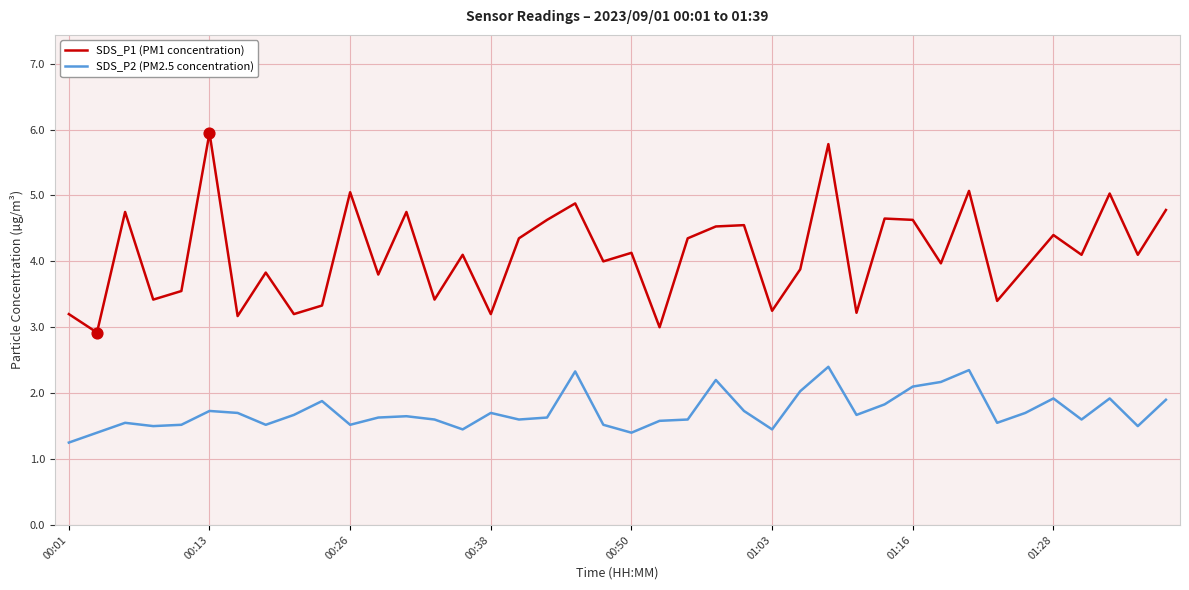

What are all the series names shown in the legend?

SDS_P1 (PM1 concentration), SDS_P2 (PM2.5 concentration)